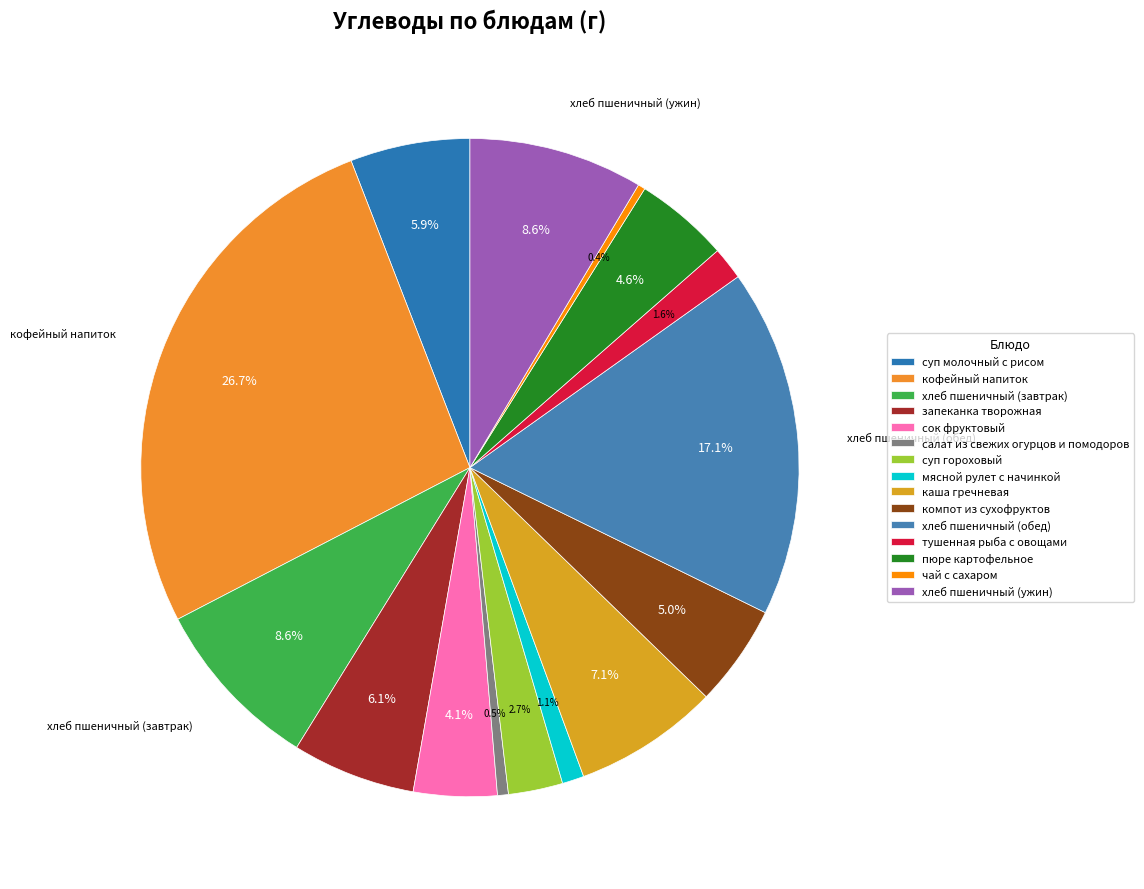

What is the ratio of the value at хлеб пшеничный (ужин) to the value at хлеб пшеничный (обед)?

0.5